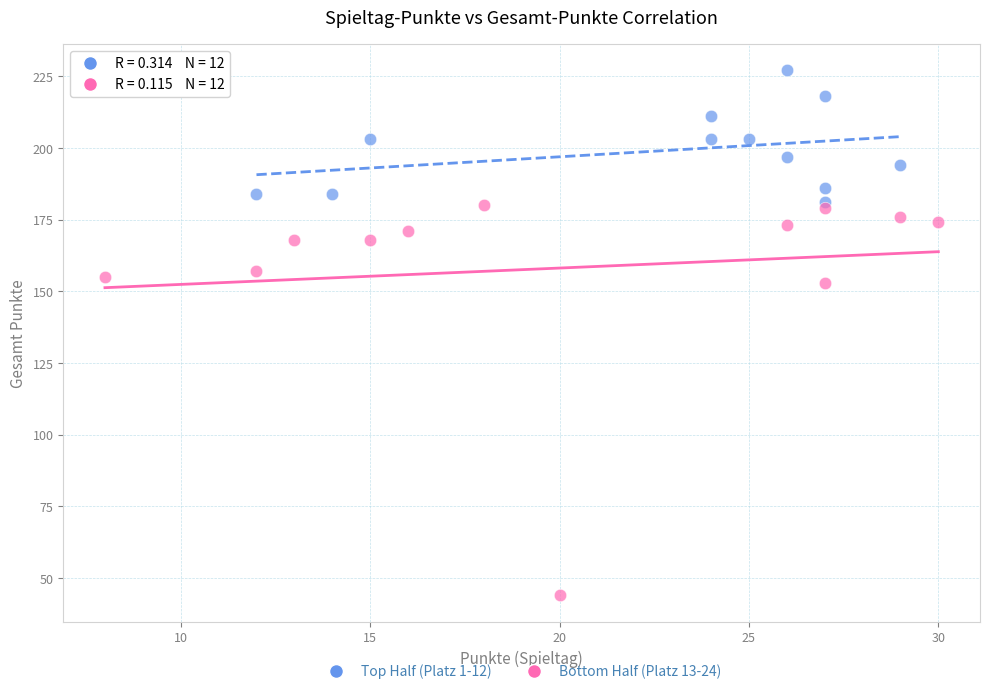

Which series has the widest spread of Y values?

Bottom Half (Platz 13-24)